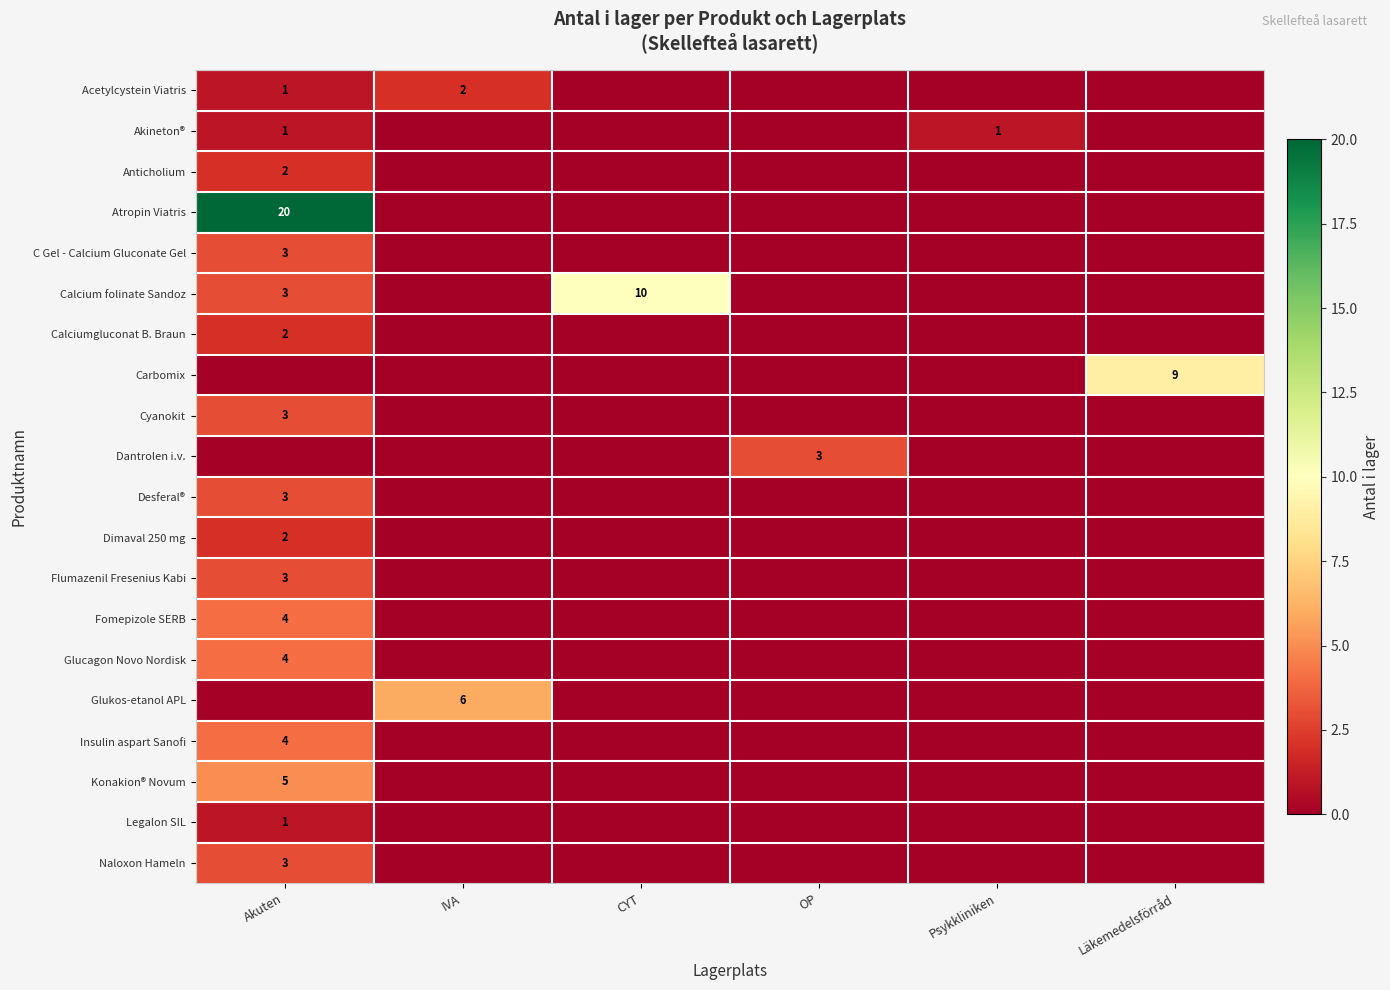

Which category has the lowest value across all series?

CYT